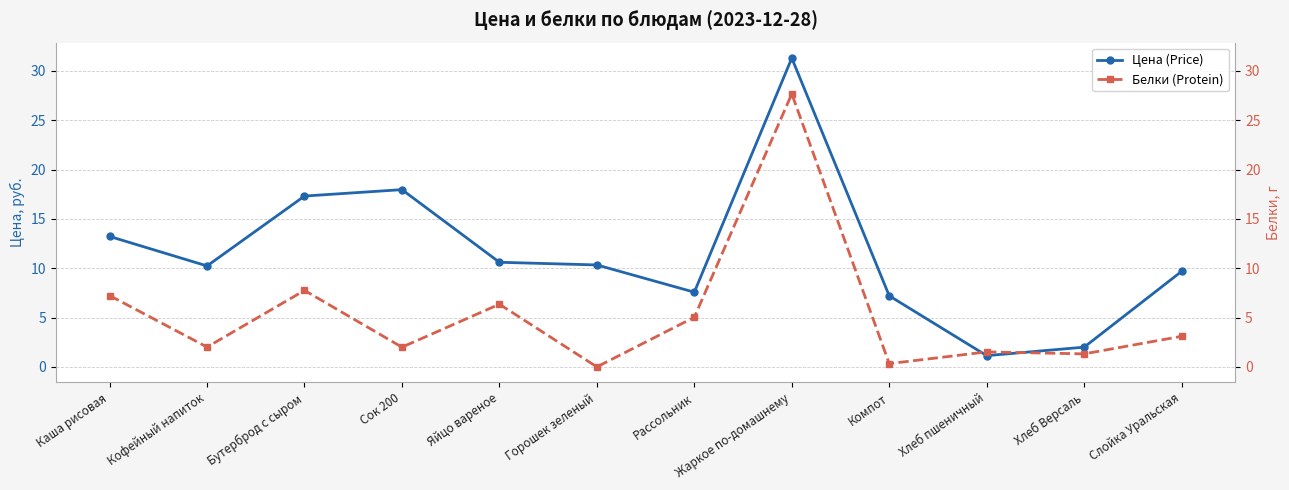

Between Сок 200 and Рассольник, which is larger?

Сок 200